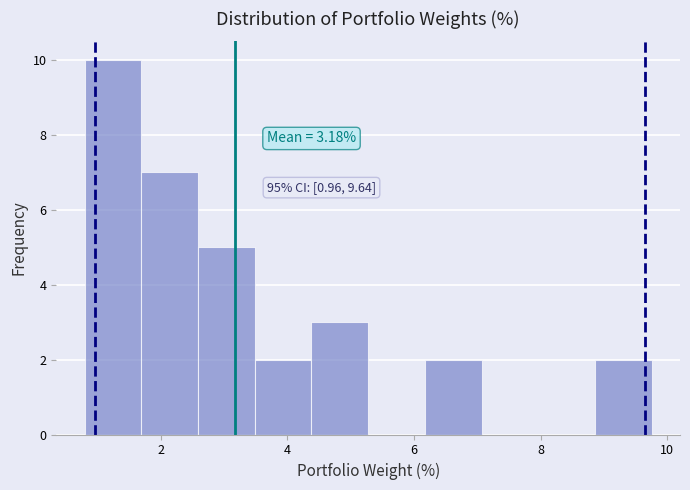

Over which range of the x-axis is the bar tallest?

0.8 to 1.6